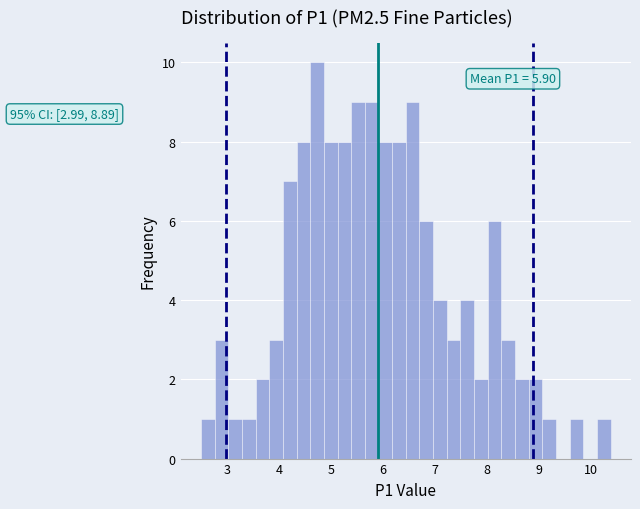

Read against the x-axis, roughly where is the centre of the tallest bar?

4.7